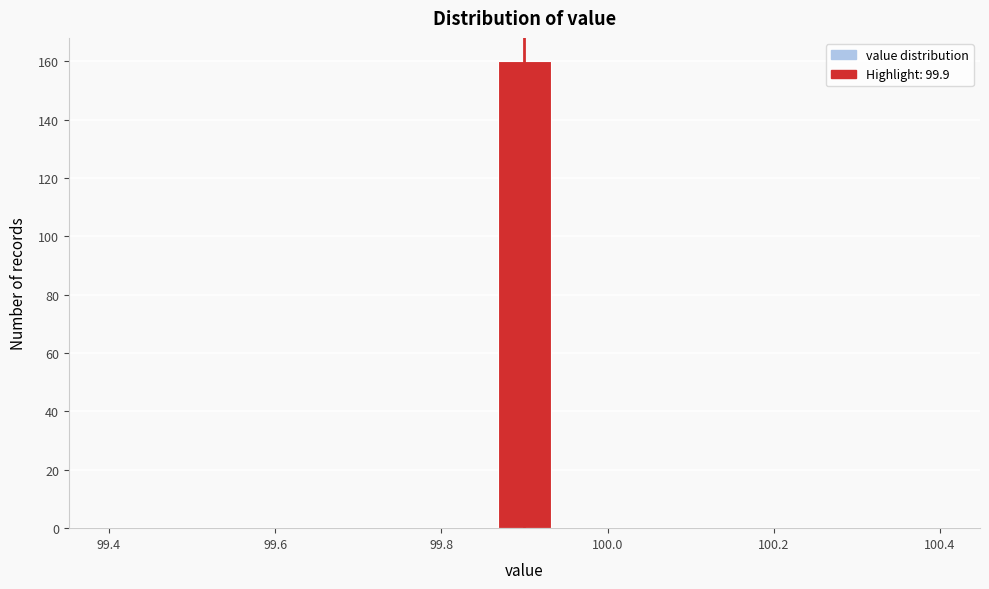

Around what value on the x-axis is the tallest bar? Give the approximate position of its centre, as read against the axis.

99.90